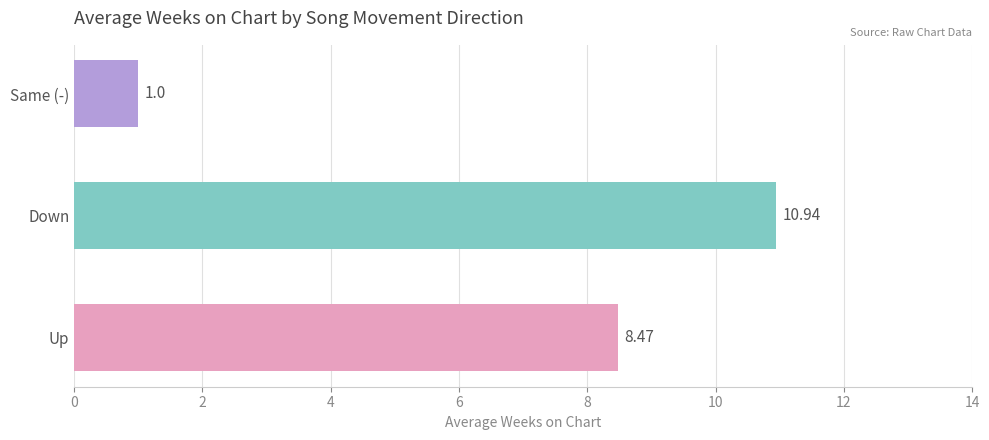

The value of down at down is 2.4. True or false?

False